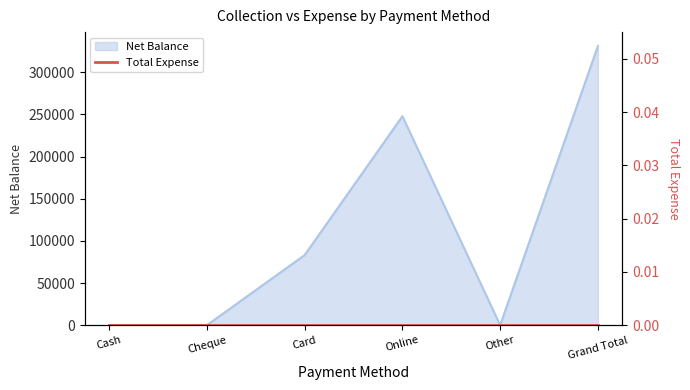

Reading left to right, extract all data points from this chart.

Cash=0	Cheque=0	Card=83190	Online=247800	Other=0	Grand Total=330990